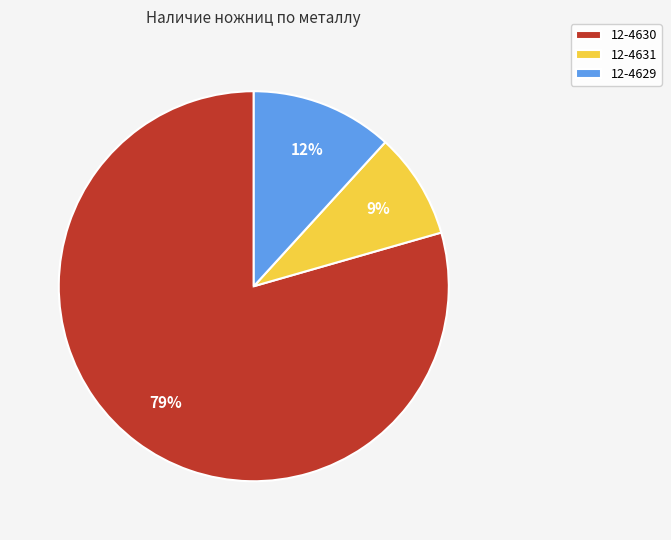

Which slice is the smallest?

12-4631